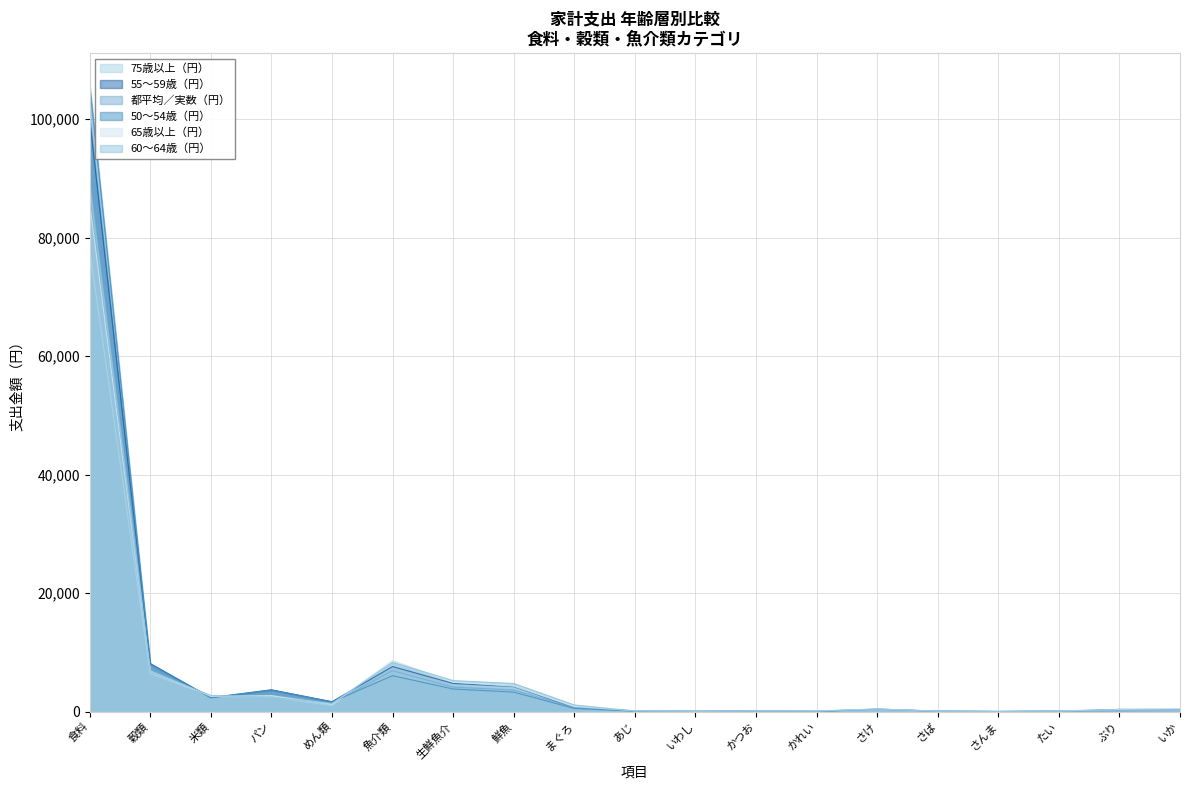

Read the 50～54歳（円） value at あじ, to the nearest 50.

100